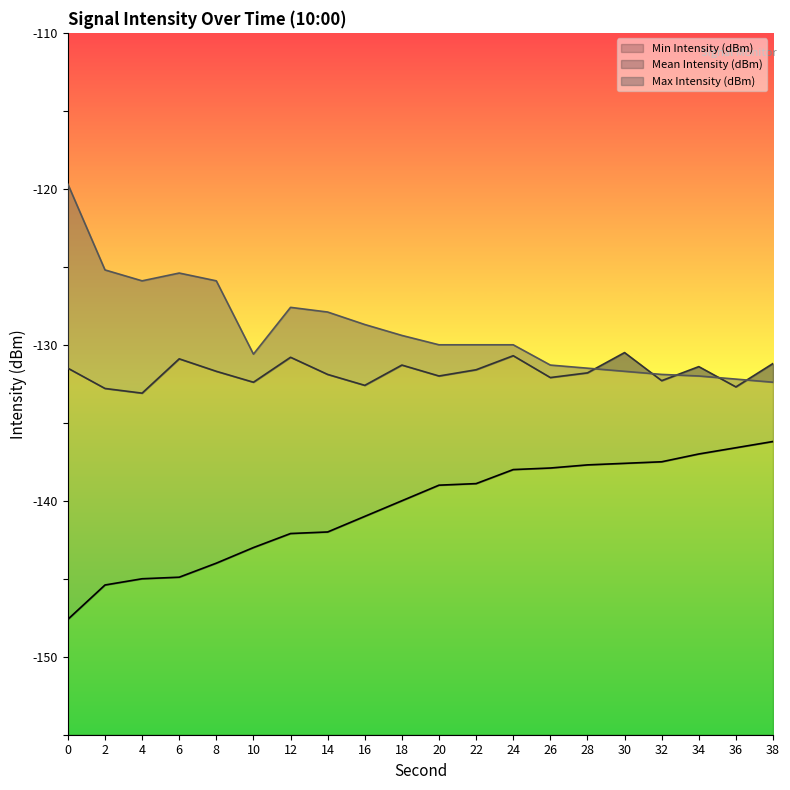

True or false: Min Intensity (dBm) and Mean Intensity (dBm) intersect in this chart.

False